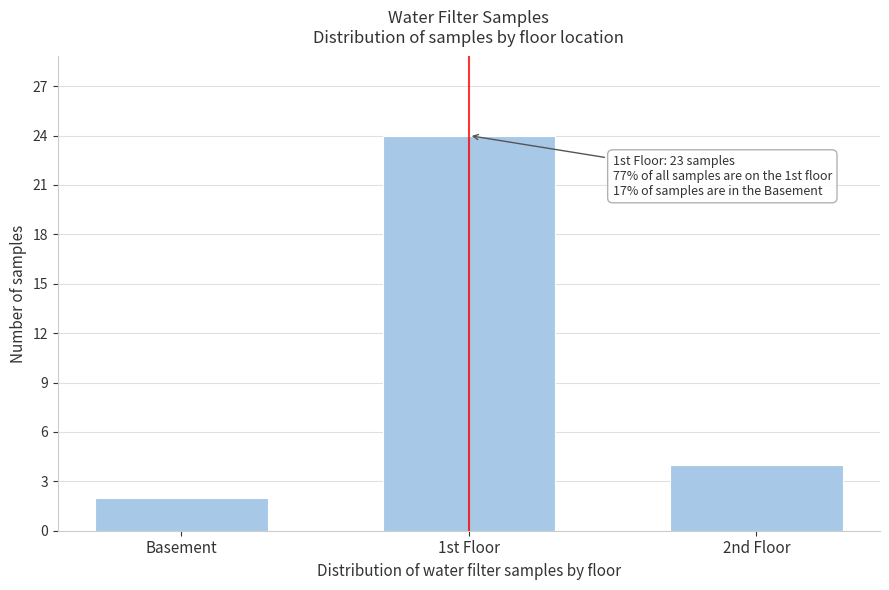

Reading left to right, list all the values displayed in this chart.

2	24	4